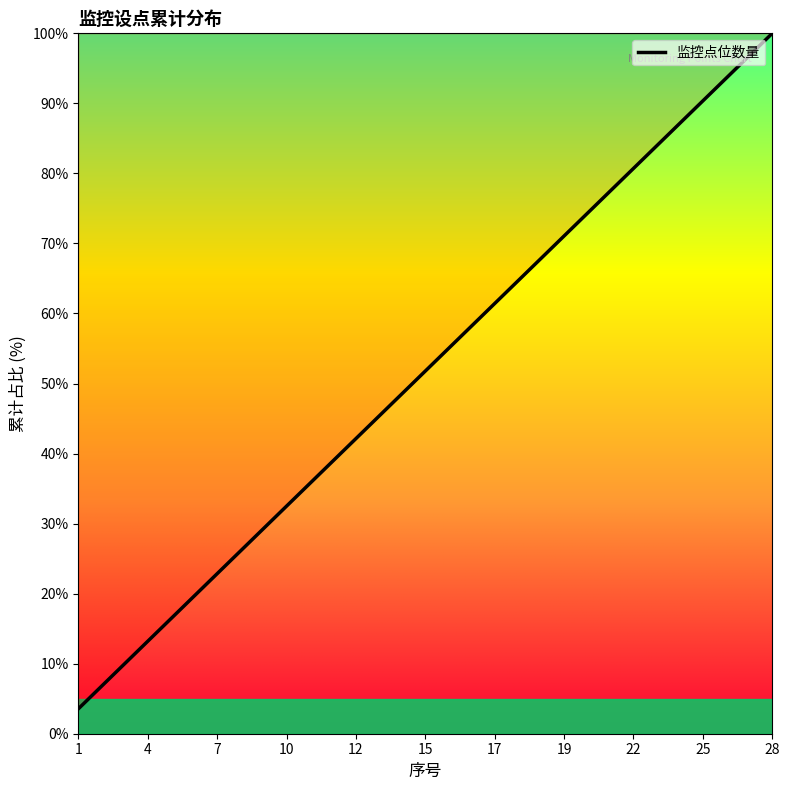

What is the difference between the maximum and minimum values?

96.4